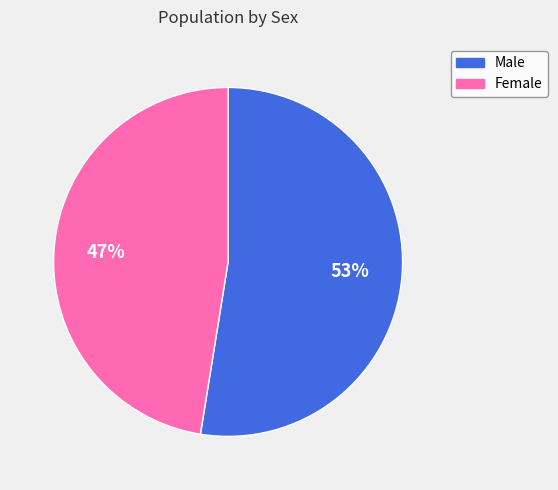

To the nearest percent, what is the average slice percentage?

50%